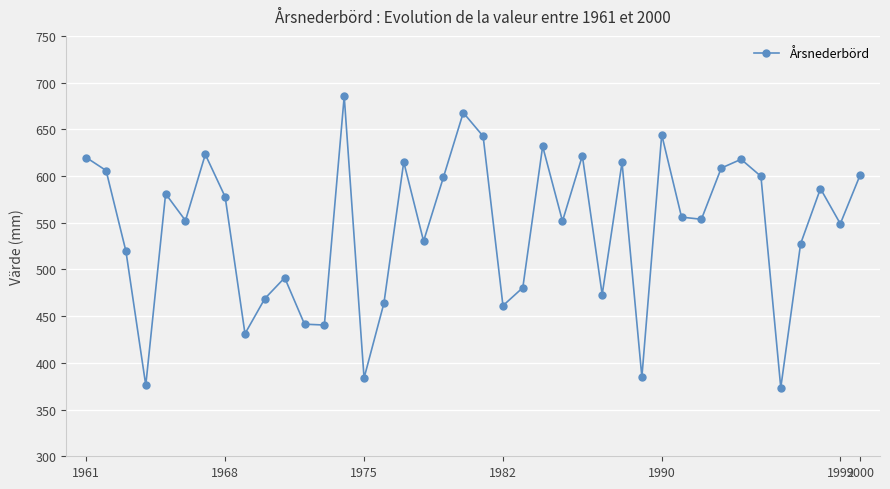

What is the value of the 19th point from the left?

598.7